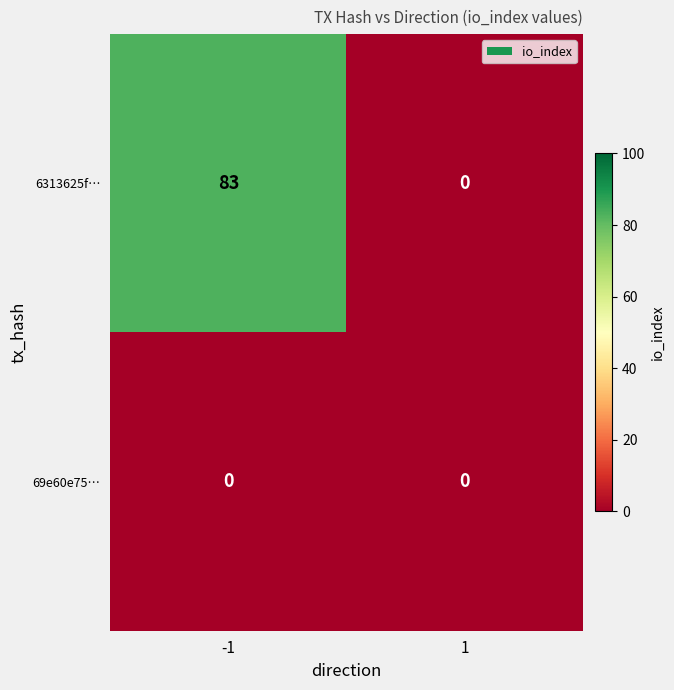

Which series has the widest spread of values?

6313625f…